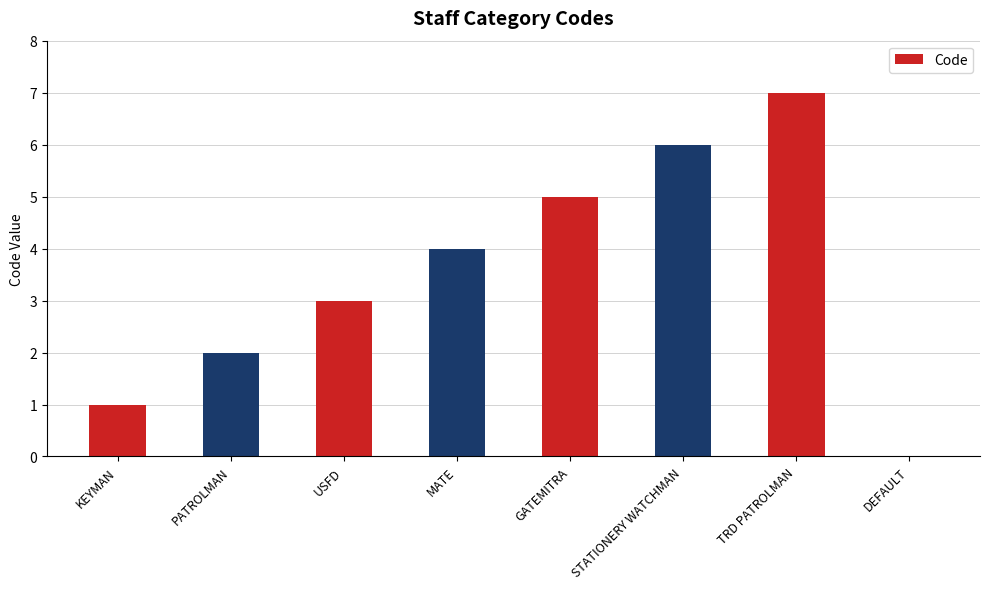

What is the sum of all values?

28